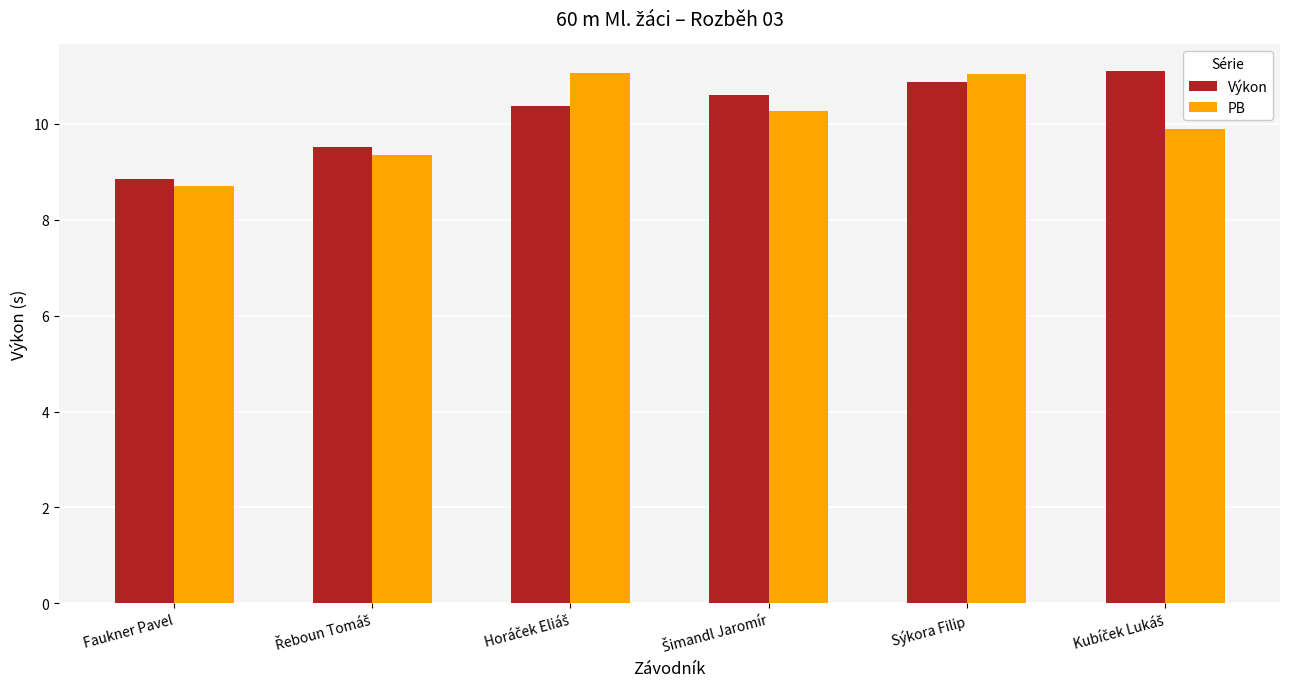

What is the sum of all Výkon values?

61.3